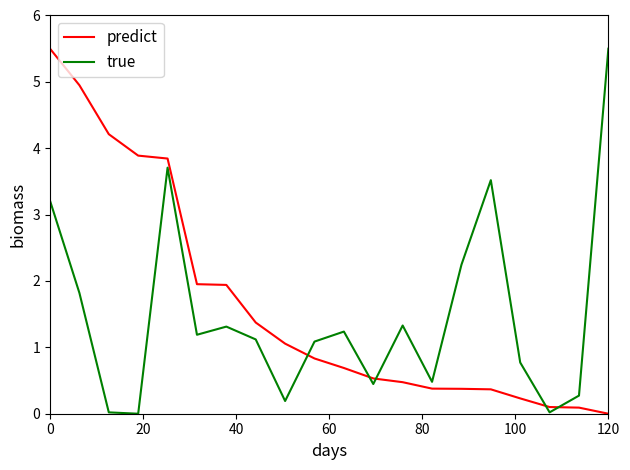

Which series has the largest total across all categories?

predict